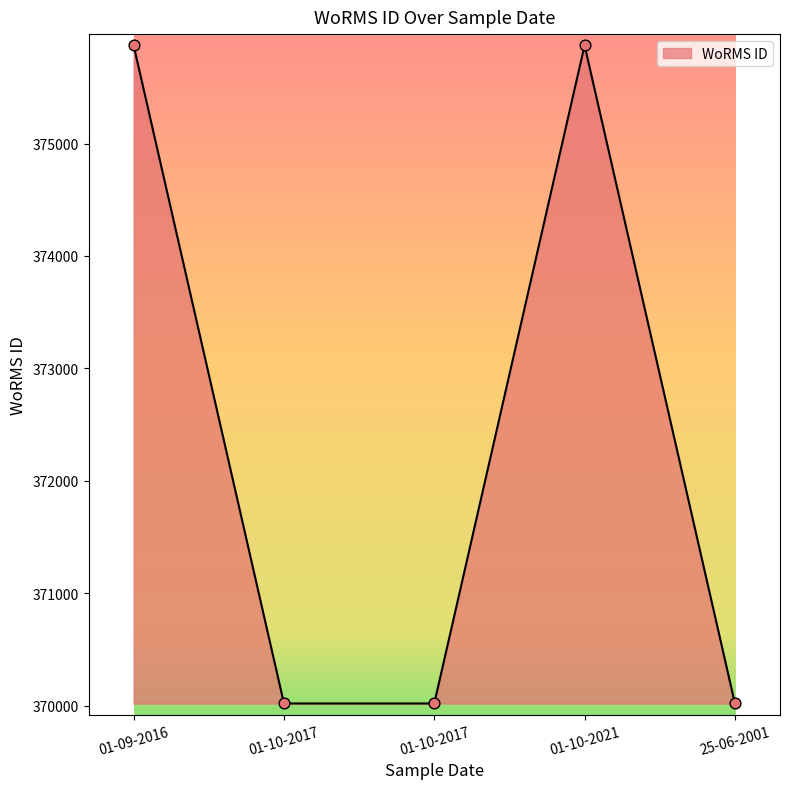

What is the ratio of the value at 01-09-2016 to the value at 01-10-2017?

1.0